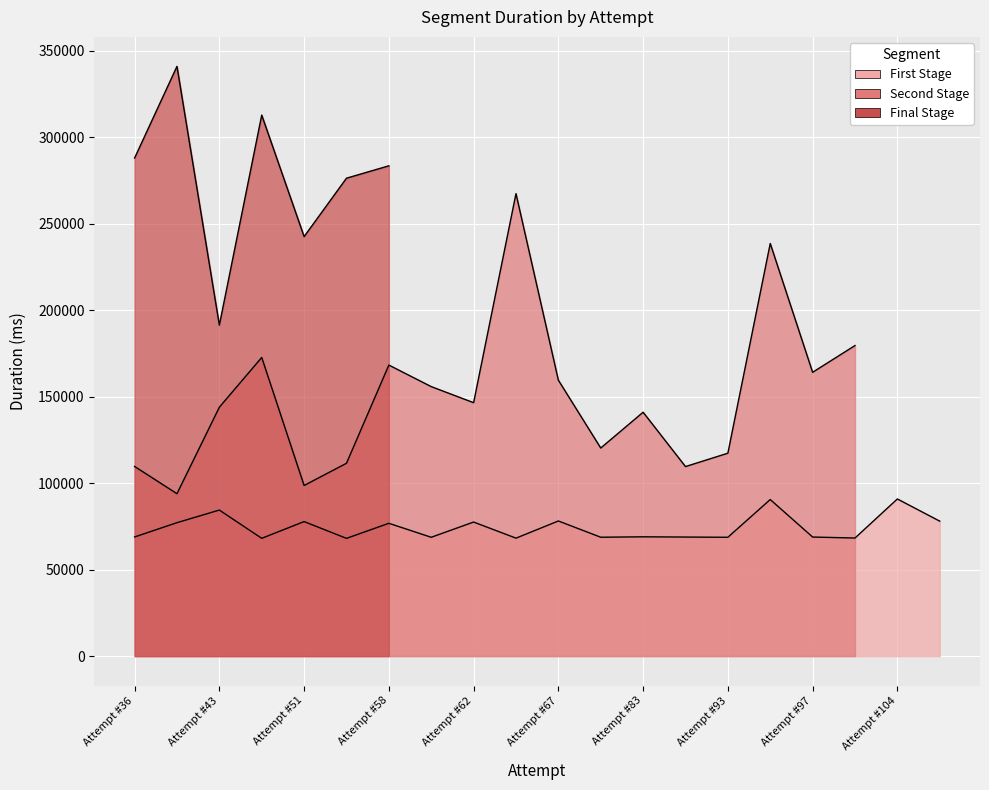

What are all the series names shown in the legend?

First Stage, Second Stage, Final Stage